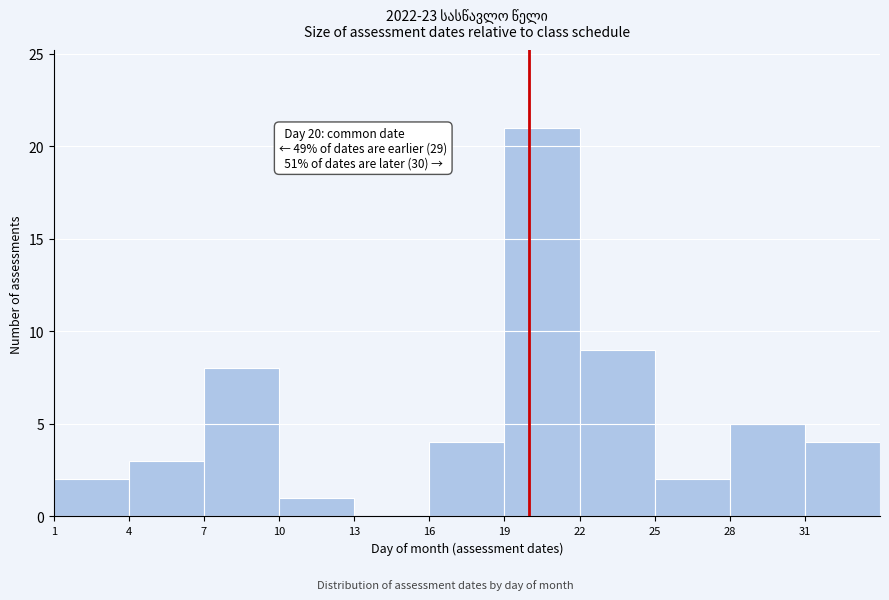

Which range on the x-axis has the tallest bar?

19 to 22